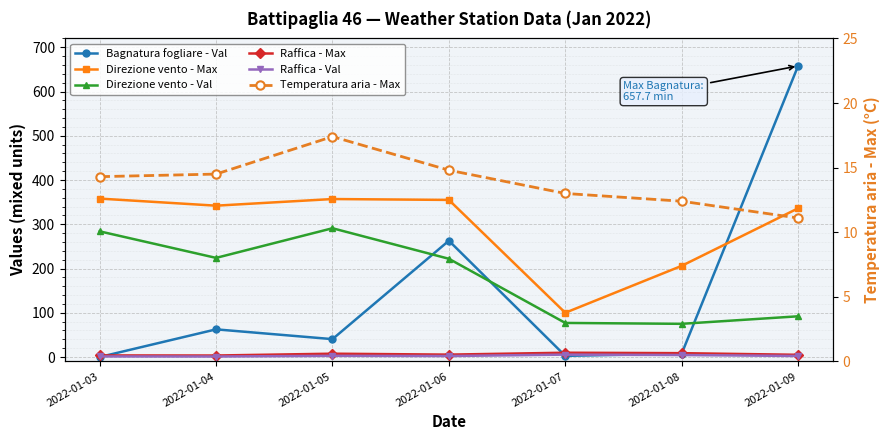

True or false: Direzione vento - Max and Temperatura aria - Max cross at least once.

False